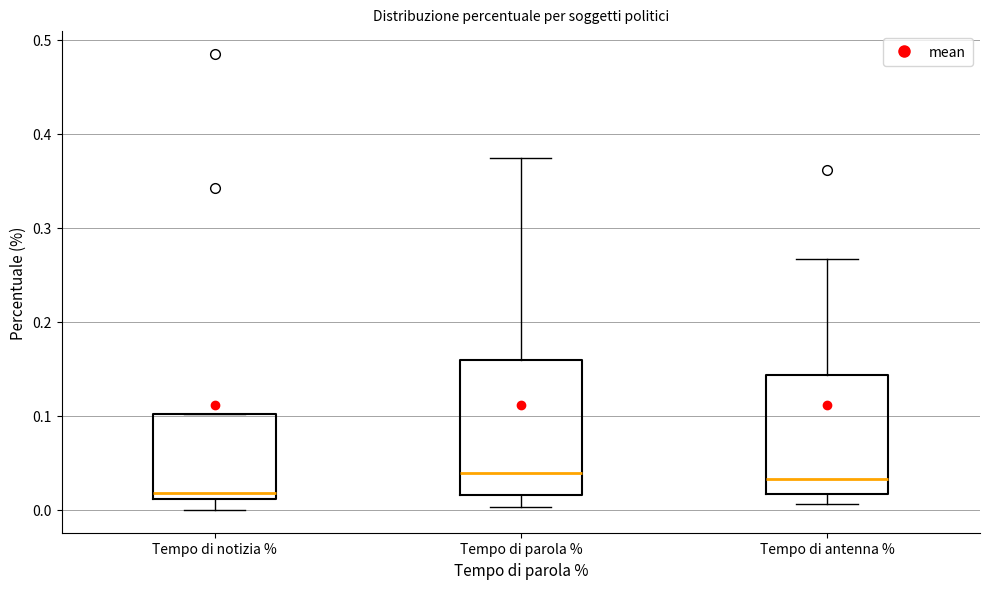

Which box is the tallest, from its lower edge to its upper edge?

Tempo di parola %